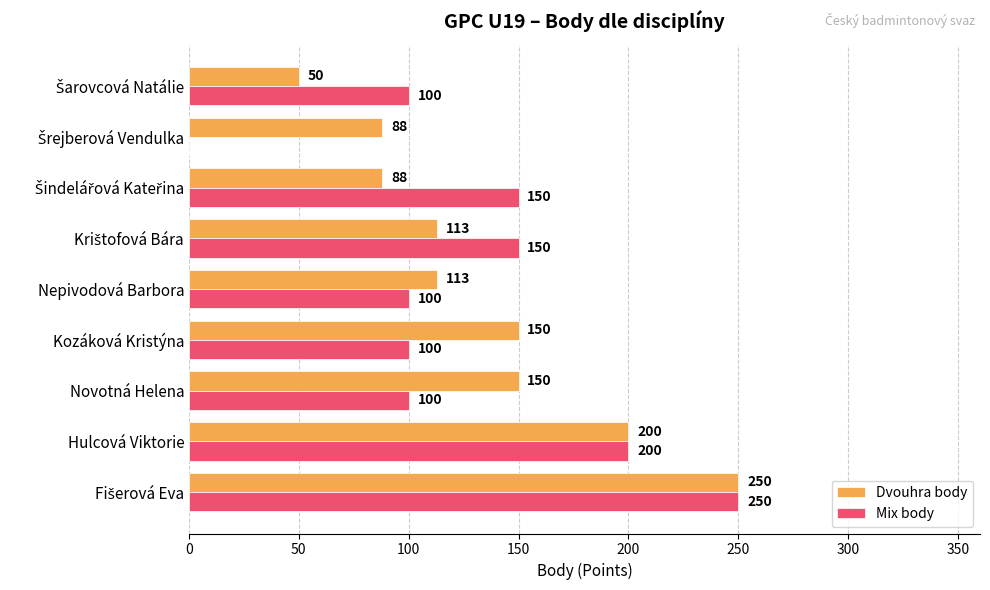

How many series are shown in this chart?

2